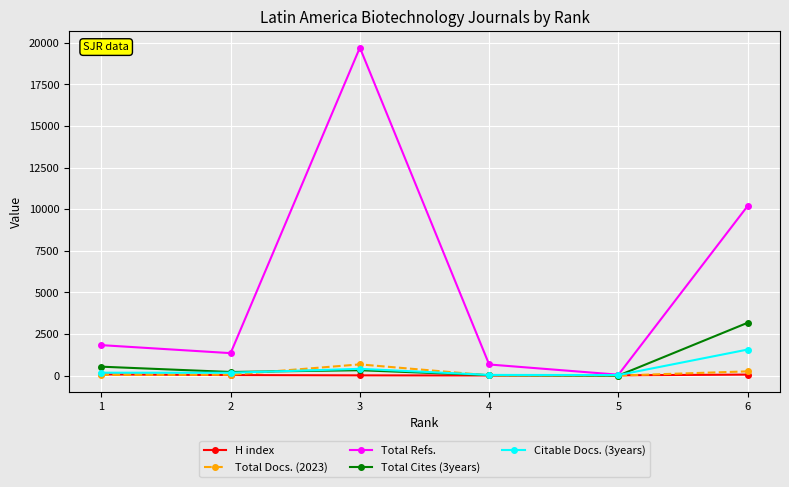

What is the value of the Citable Docs. (3years) point at the 5th from the left?

32